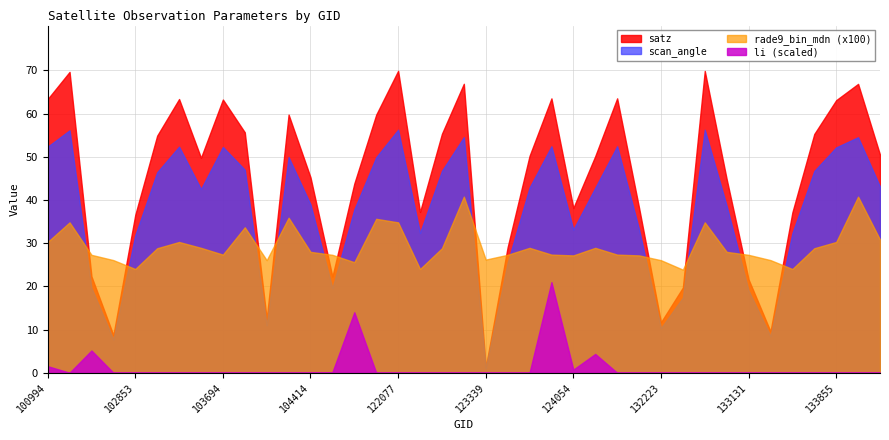

How many interior local valleys does the li series have?

9